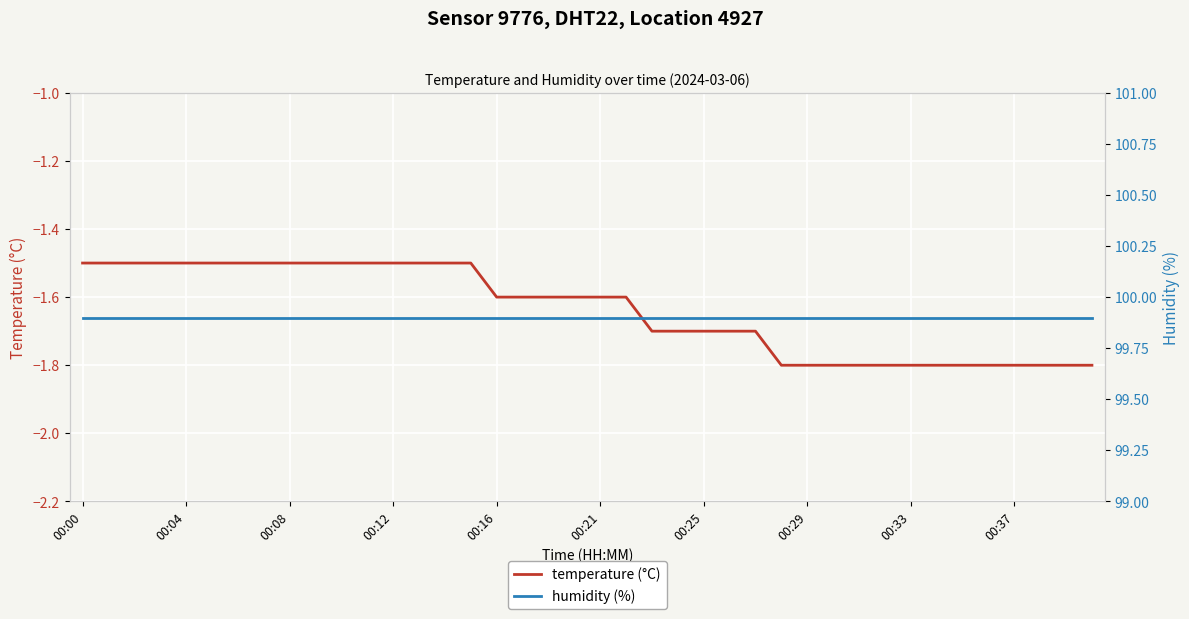

Which series has the widest spread of values?

temperature (°C)